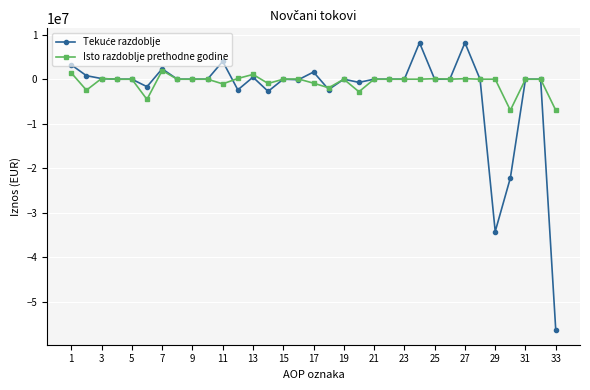

What is the value of the Isto razdoblje prethodne godine point at the 2nd from the left?

-2463480